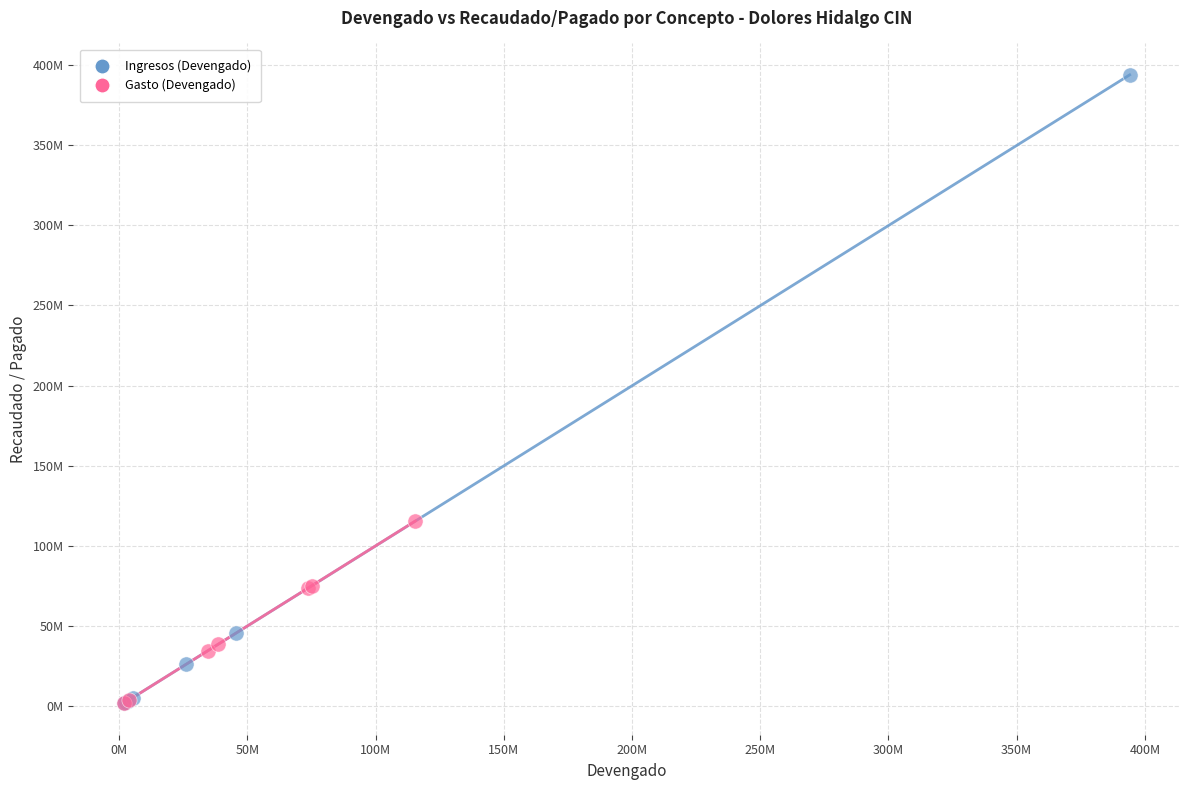

Which series has the largest Y range (max minus min)?

Ingresos (Devengado)